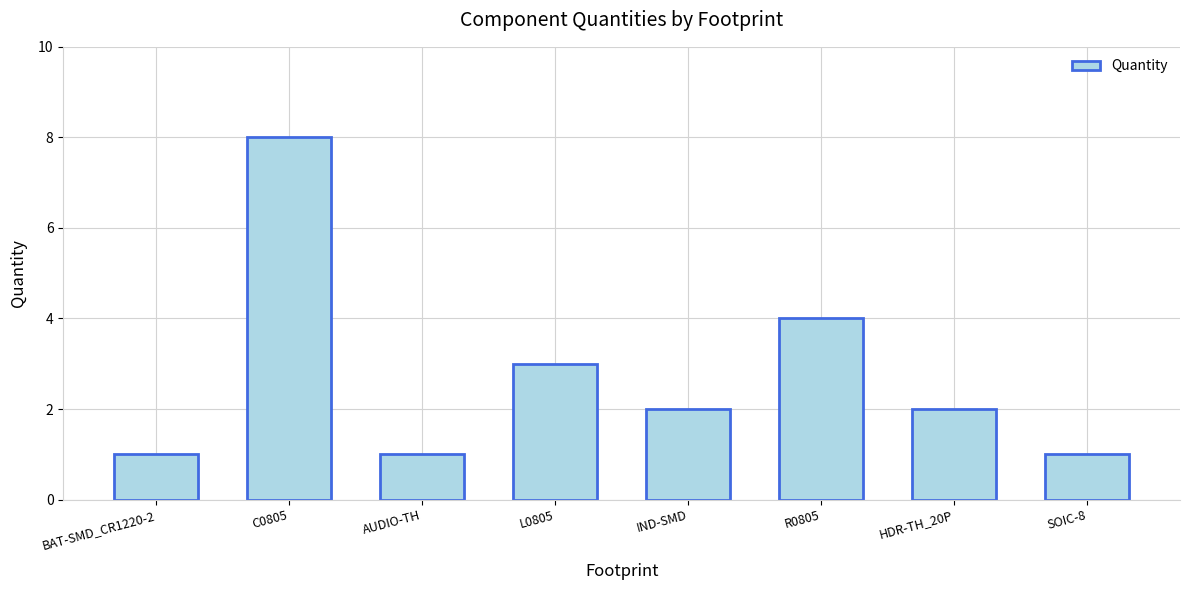

What is the smallest value displayed?

1